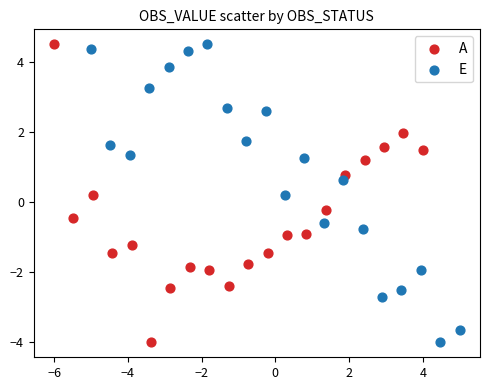

What are all the series names shown in the legend?

A, E